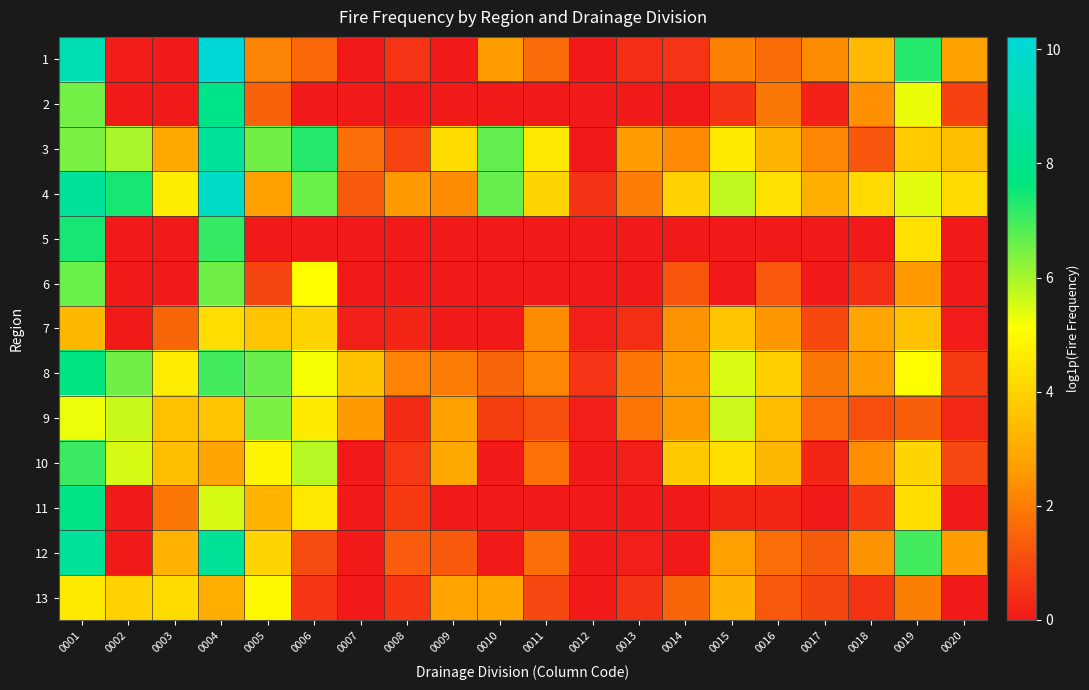

Between 0006 and 0003, which is larger?

0006